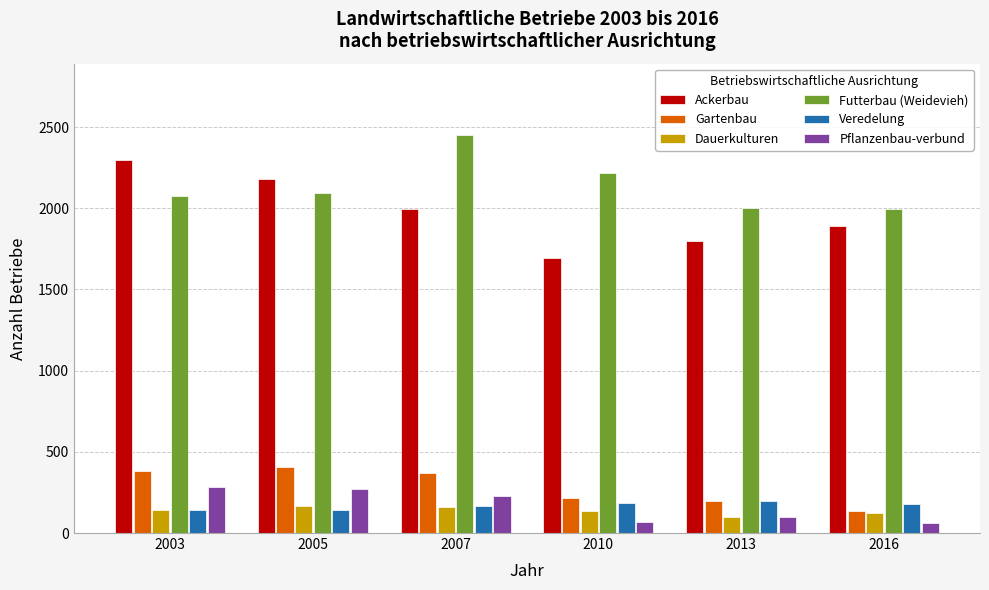

Rank the categories by Ackerbau value from highest to lowest.

2003, 2005, 2007, 2016, 2013, 2010